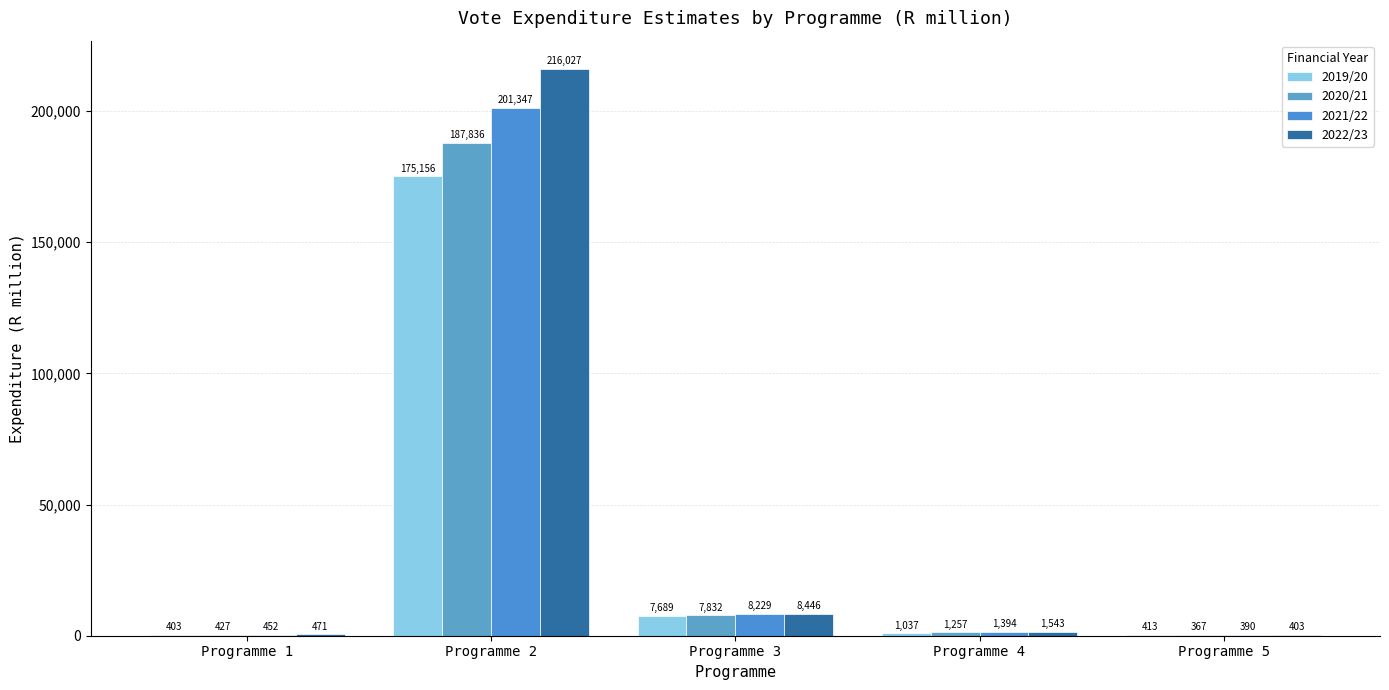

Where is 2020/21 nearest to the value 94101?

Programme 3